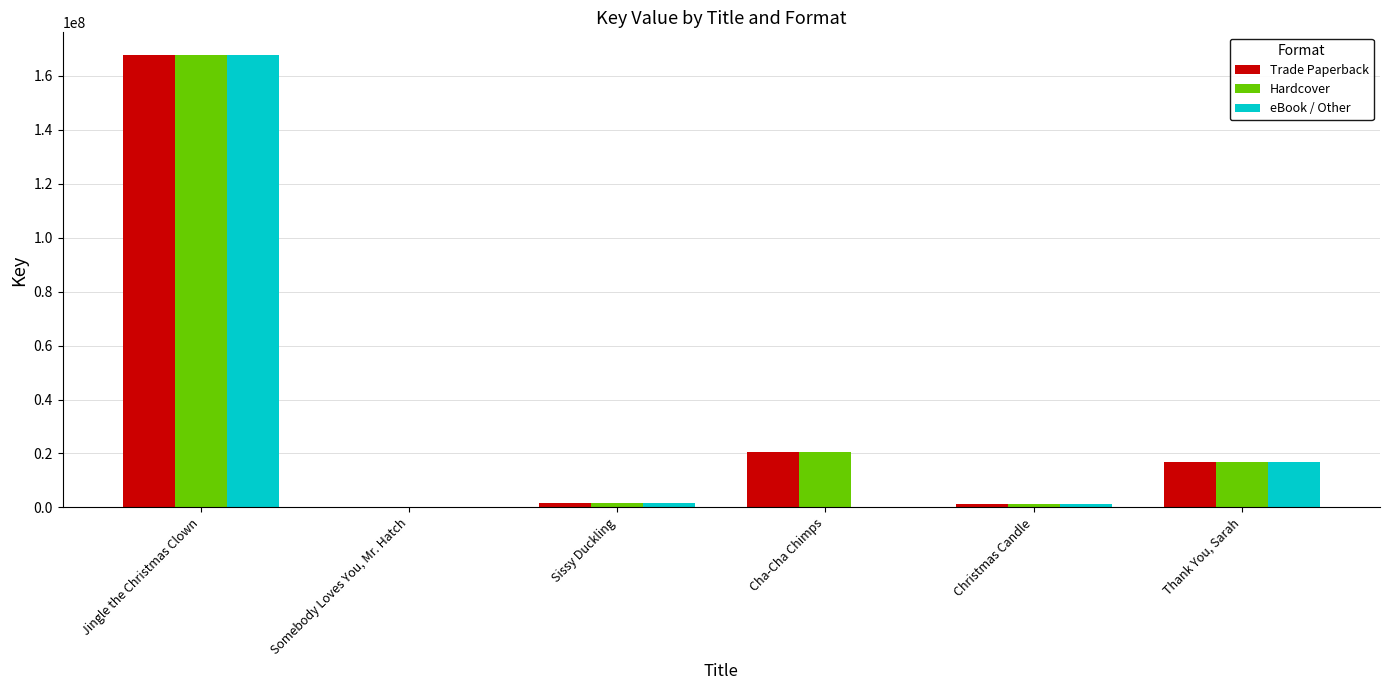

True or false: Trade Paperback has a value of 73718940 at Jingle the Christmas Clown.

False